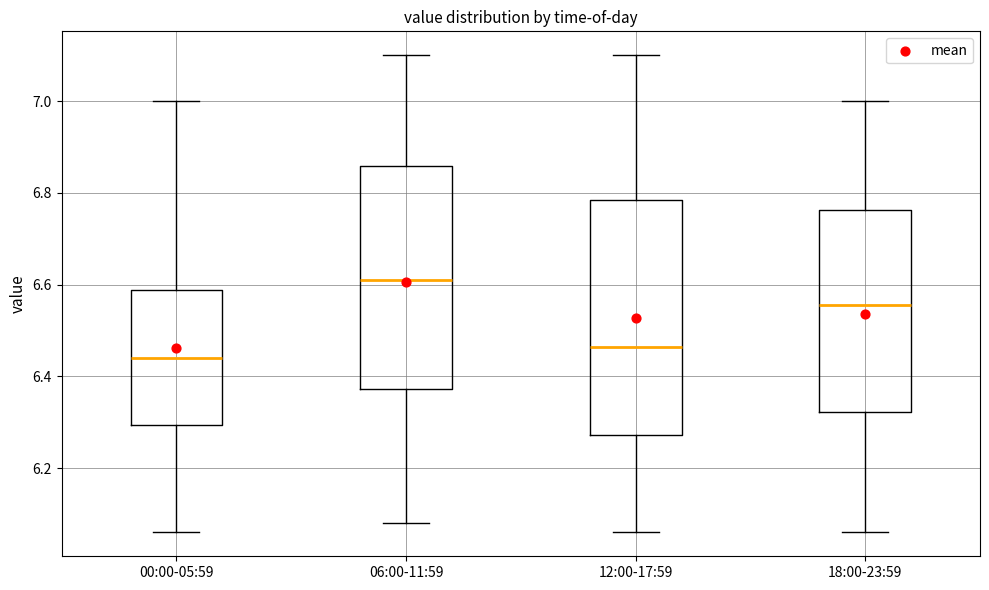

Reading left to right, read every box against the y-axis: the position of its median line, the range the box covers, and the ends of its whiskers. The values are not printed on the chart, so give them approximately, as read against the axis.

00:00-05:59: median 6.44, box 6.30 to 6.58, whiskers 6.06 to 7.00
06:00-11:59: median 6.62, box 6.38 to 6.86, whiskers 6.08 to 7.10
12:00-17:59: median 6.46, box 6.28 to 6.78, whiskers 6.06 to 7.10
18:00-23:59: median 6.56, box 6.32 to 6.76, whiskers 6.06 to 7.00